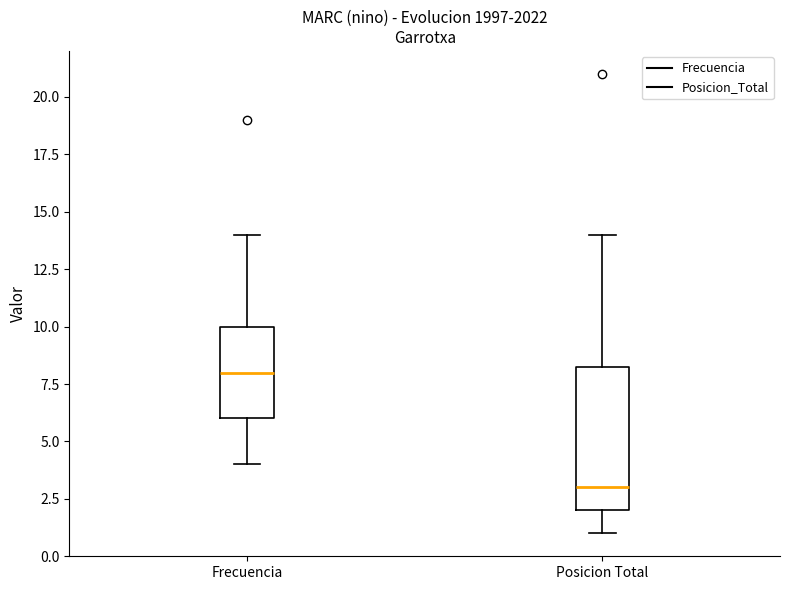

Comparing the boxes themselves (not the whiskers), which one is the tallest?

Posicion Total